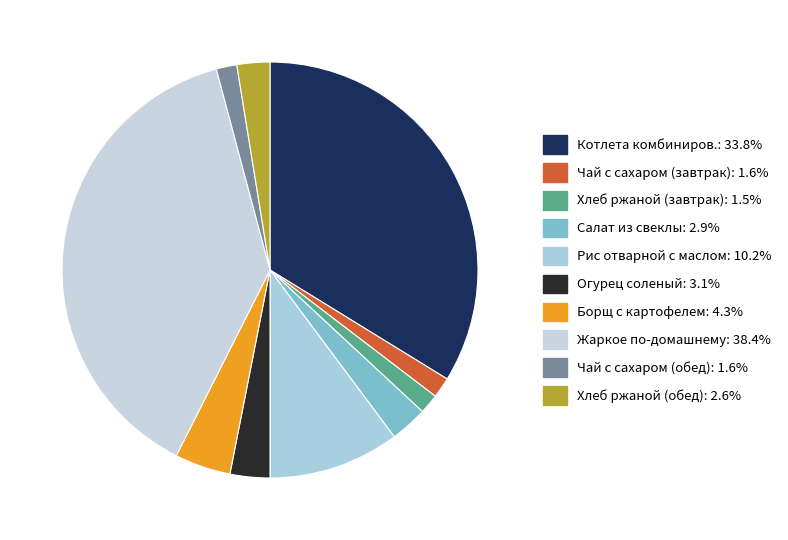

How many segments does this pie chart have?

10